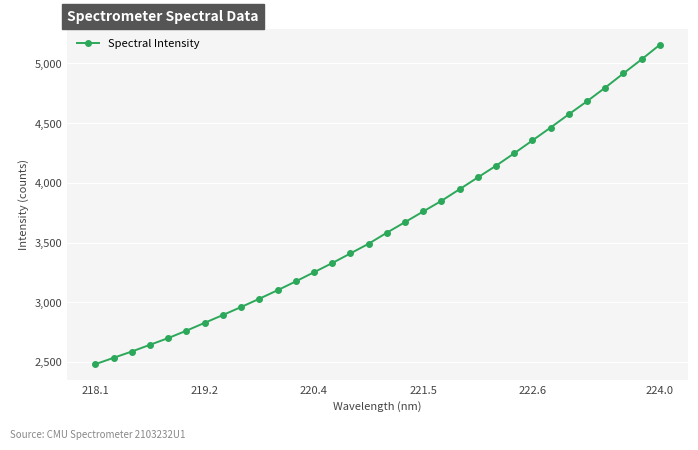

What is the minimum value shown in the chart?

2481.1